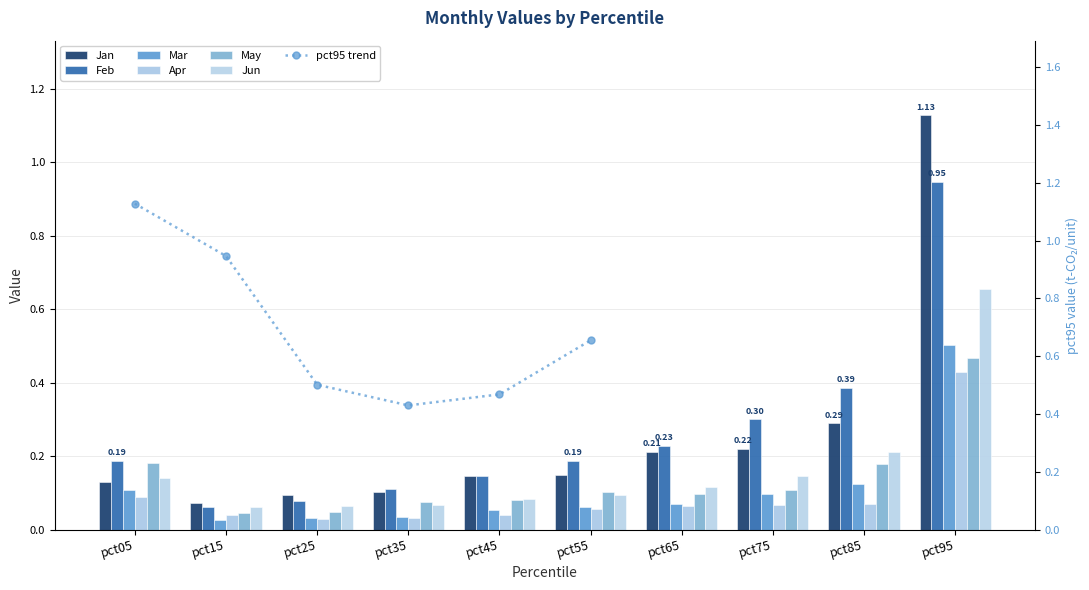

The Feb series shows 0.3 at pct65. True or false?

False